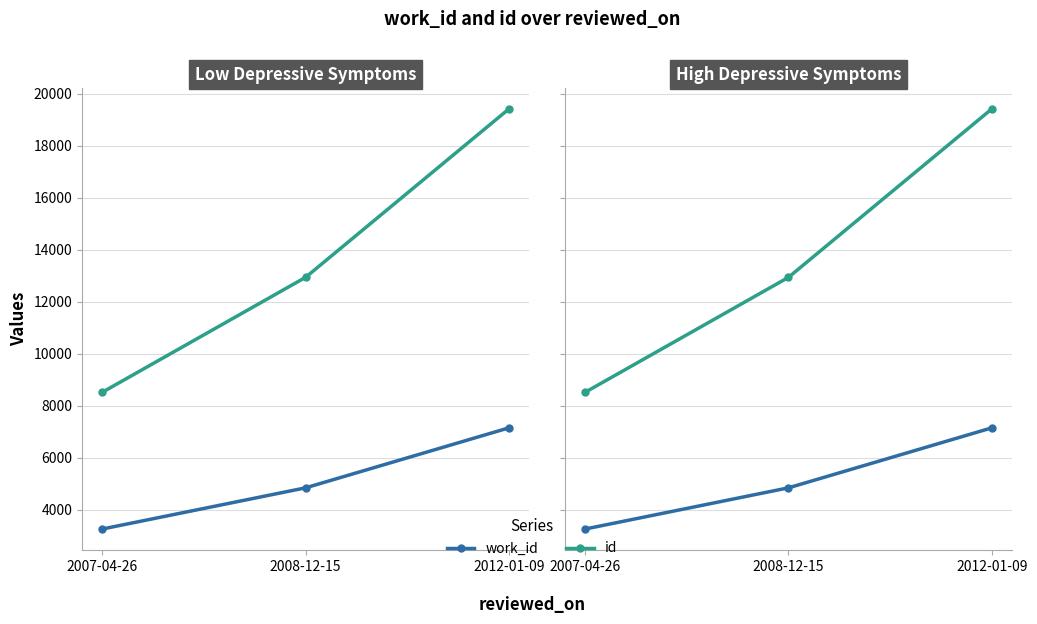

What is the difference between the work_id values at 2007-04-26 and 2008-12-15?

1583